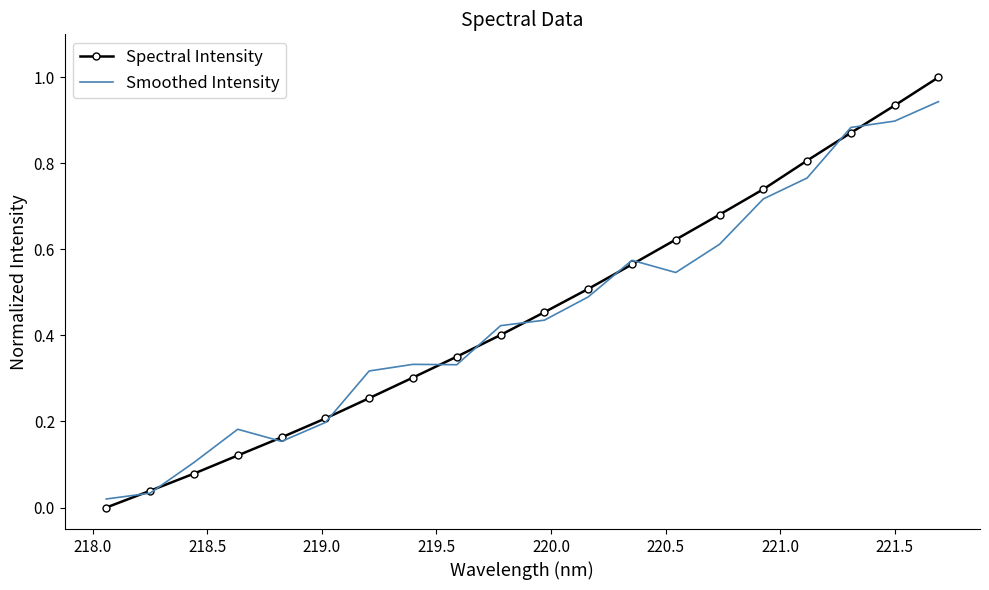

What is the maximum value shown in the chart?

1.0